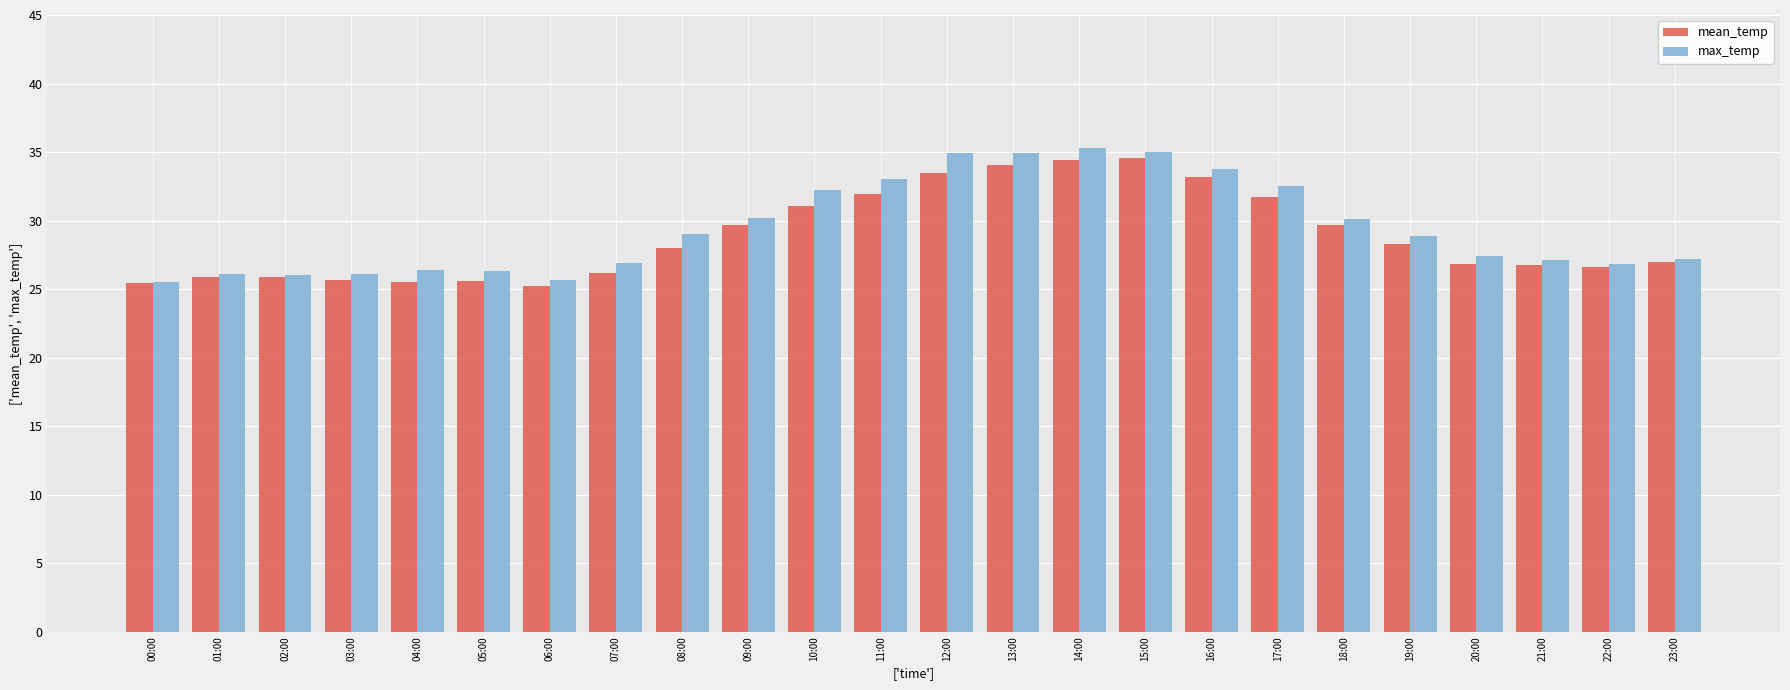

What is the difference between the highest and lowest values at 19:00?

0.6